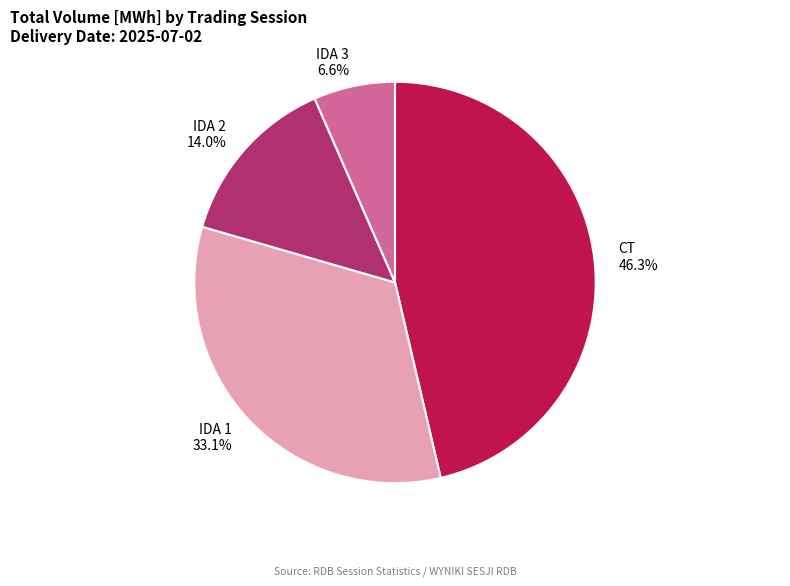

Is there a majority slice in this chart?

No